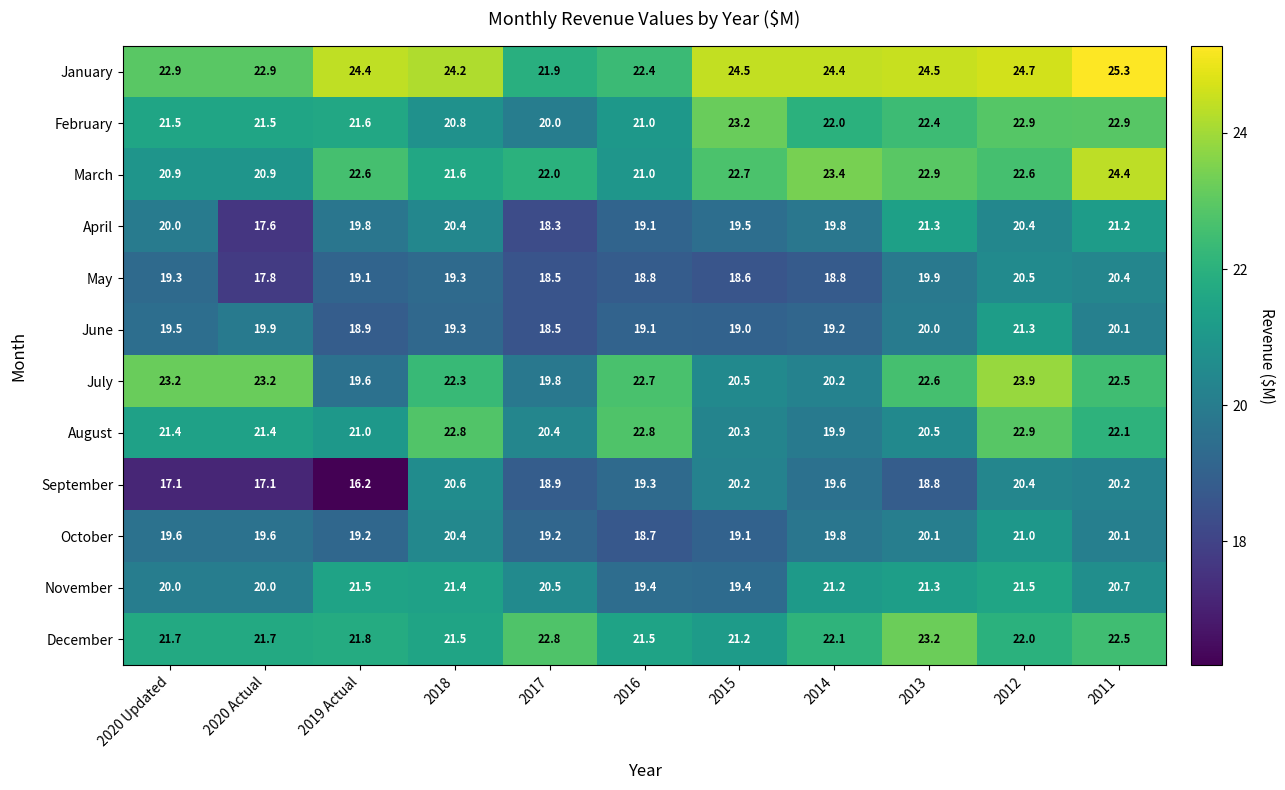

What is the greatest value displayed?

25.3